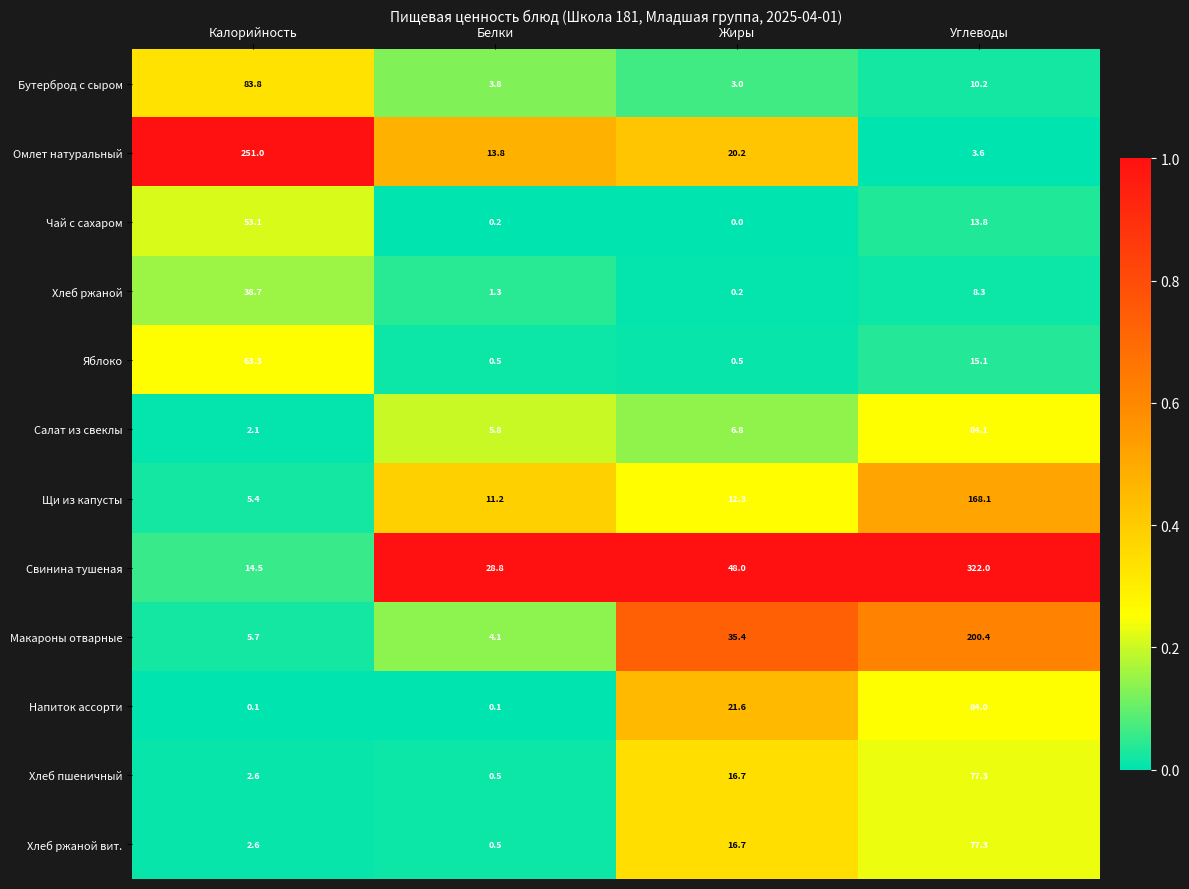

Count the number of categories in the chart.

4